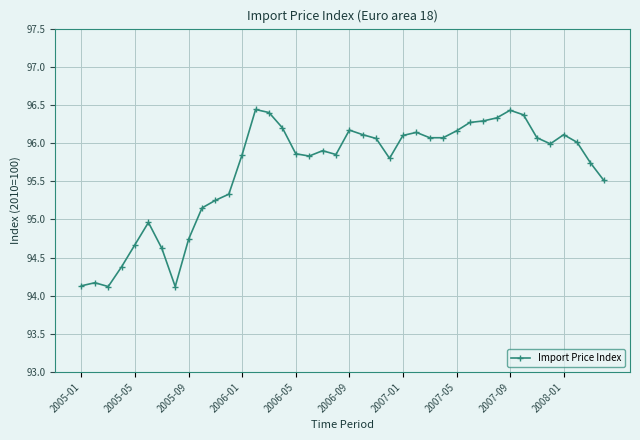

True or false: there are more than 1 points higher than both neighbors.

True